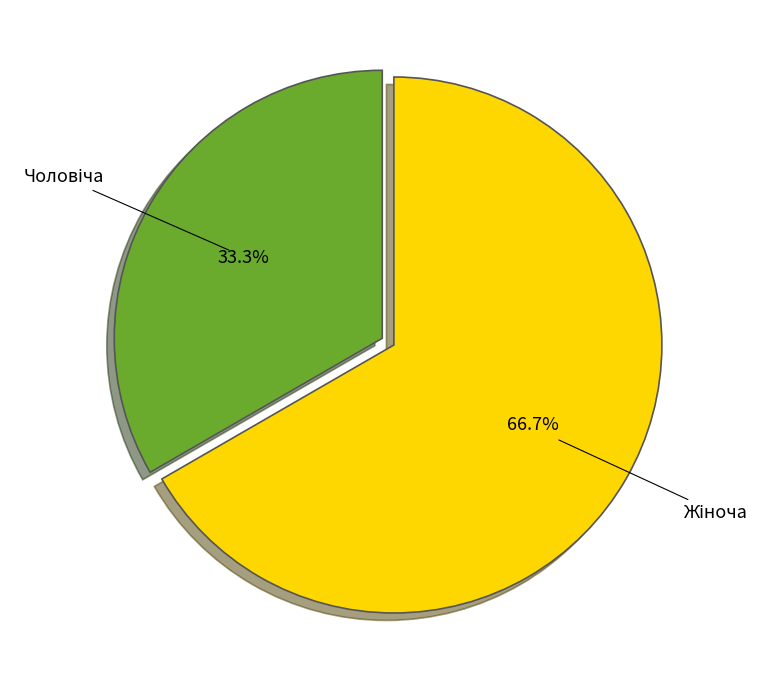

Does any single category account for the majority?

Yes